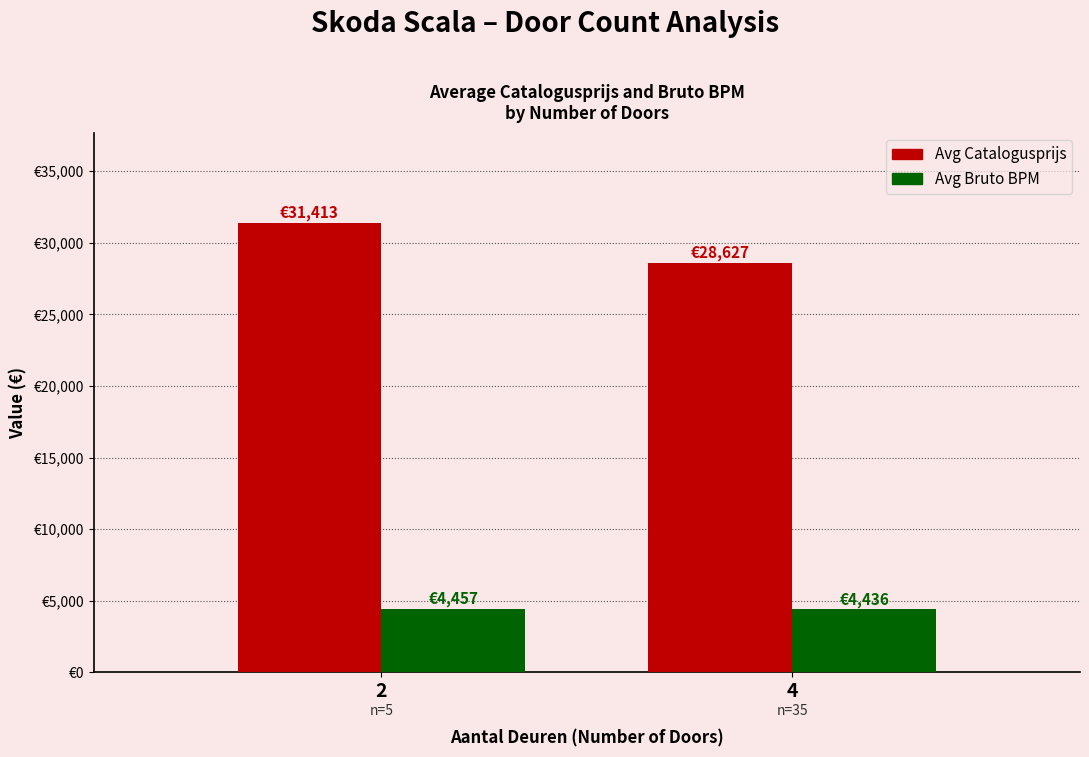

What are all the series names shown in the legend?

Avg Catalogusprijs, Avg Bruto BPM